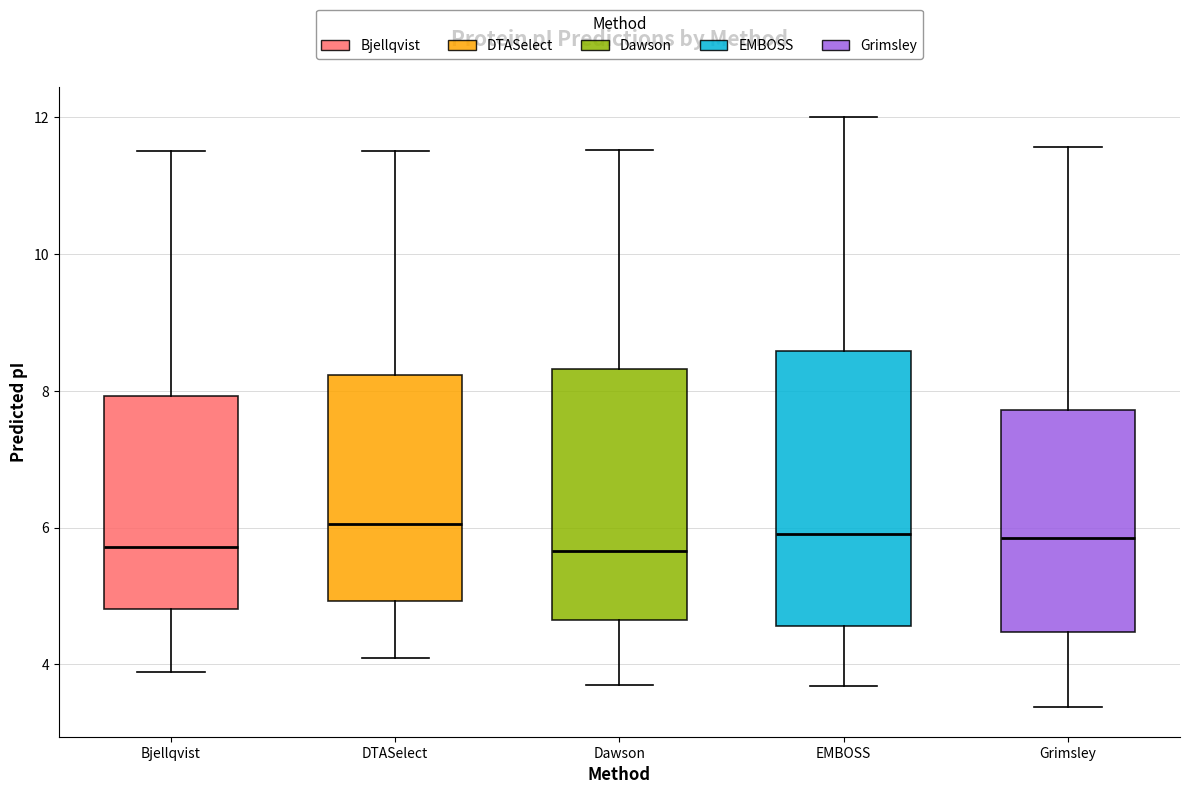

Reading left to right, transcribe this box plot: for each box, give where its median line is, the range the box spans, and where its two whiskers end, as read against the y-axis. The values are not printed on the chart, so give them approximately, as read against the axis.

Bjellqvist: median 5.8, box 4.8 to 8.0, whiskers 3.8 to 11.6
DTASelect: median 6.0, box 5.0 to 8.2, whiskers 4.2 to 11.6
Dawson: median 5.6, box 4.6 to 8.4, whiskers 3.8 to 11.6
EMBOSS: median 6.0, box 4.6 to 8.6, whiskers 3.6 to 12.0
Grimsley: median 5.8, box 4.4 to 7.8, whiskers 3.4 to 11.6